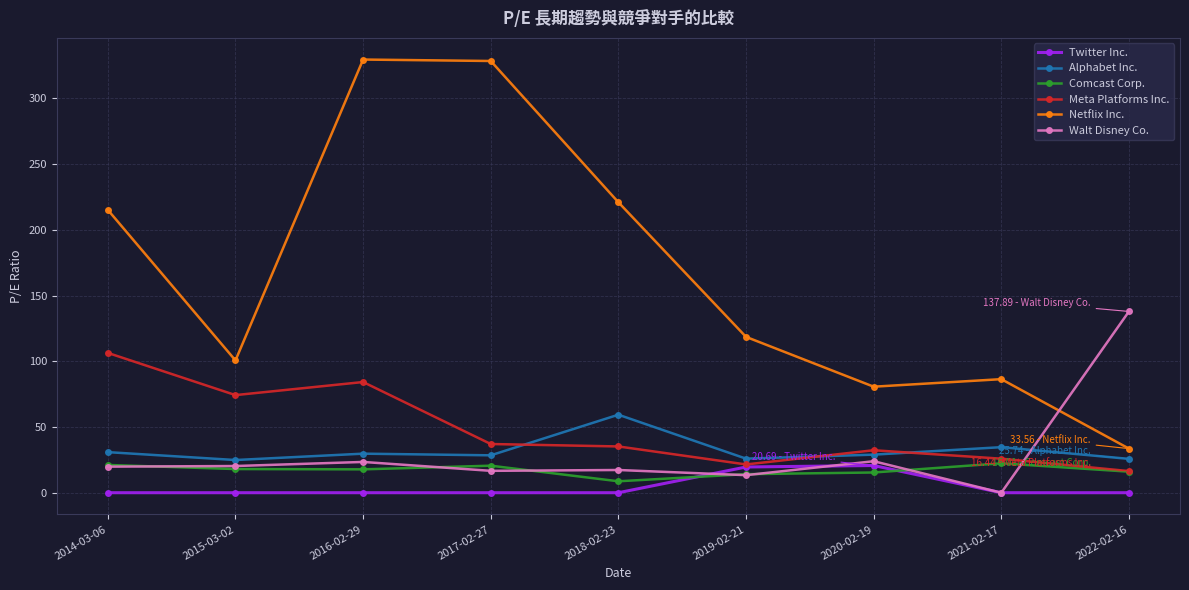

What is the sum of all Comcast Corp. values?

154.1